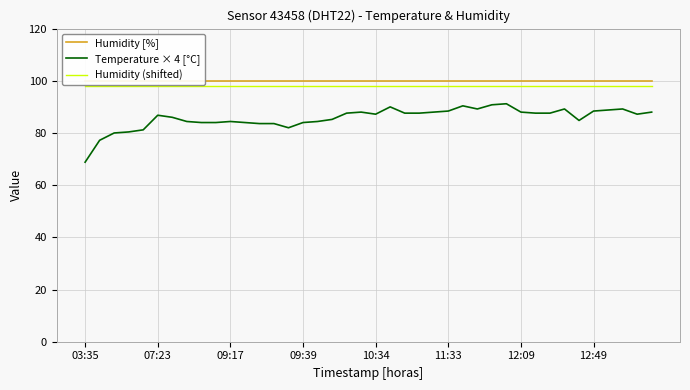

Which series has the largest total across all categories?

Humidity [%]